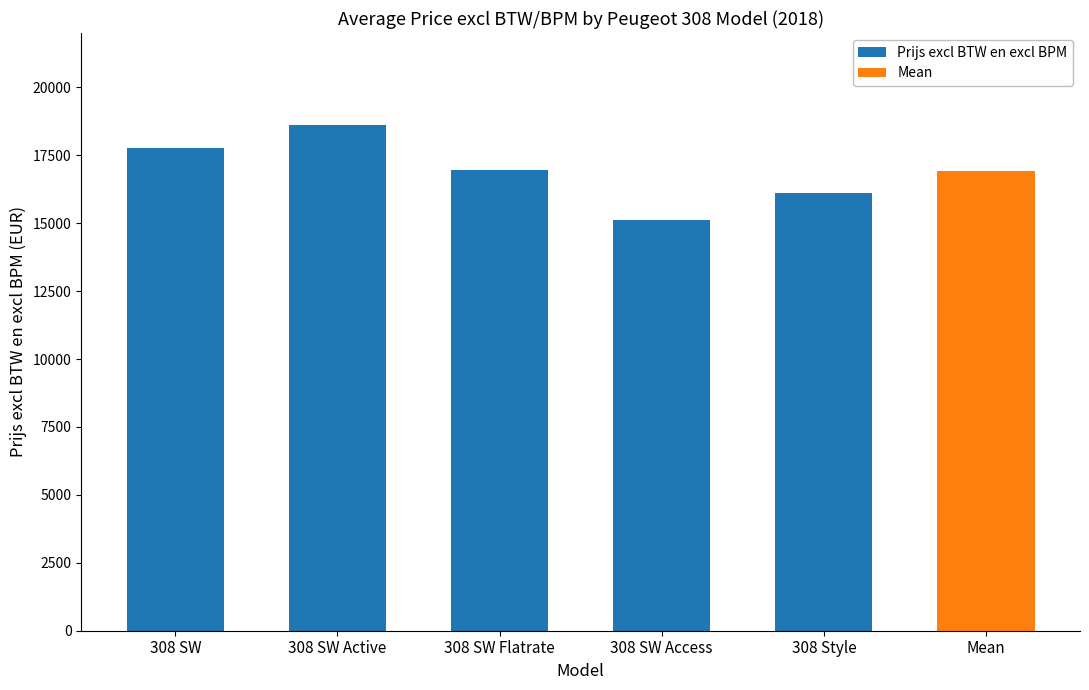

What is the difference between the second highest and minimum values?

2680